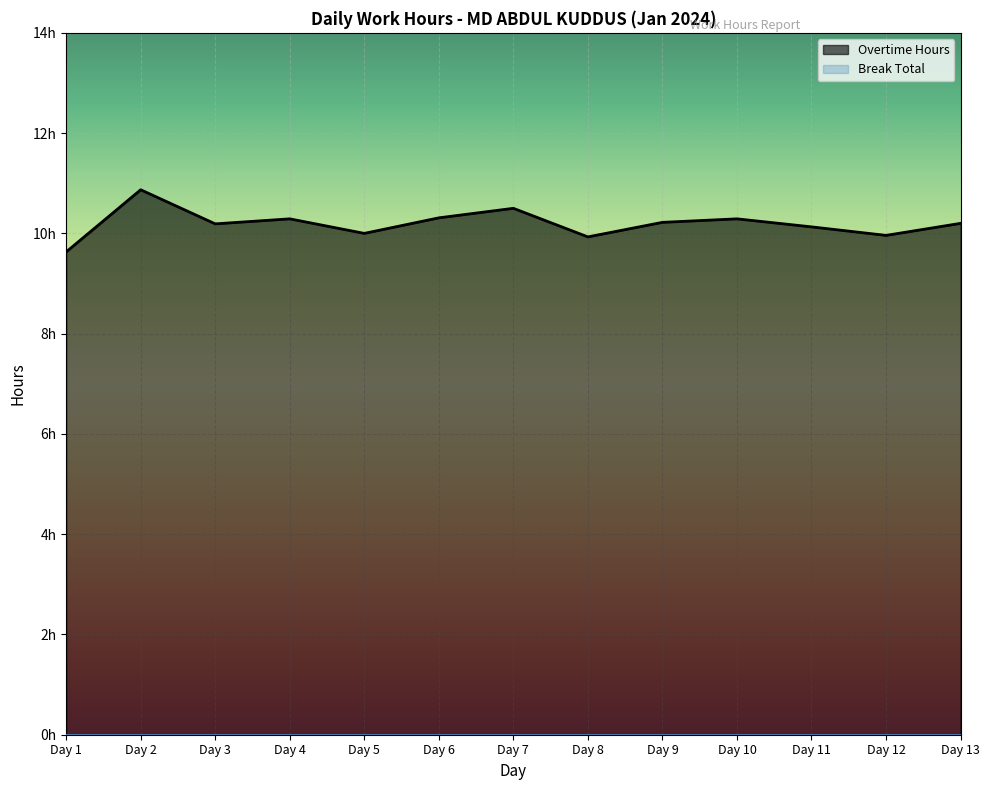

What is the minimum value shown in the chart?

9.6